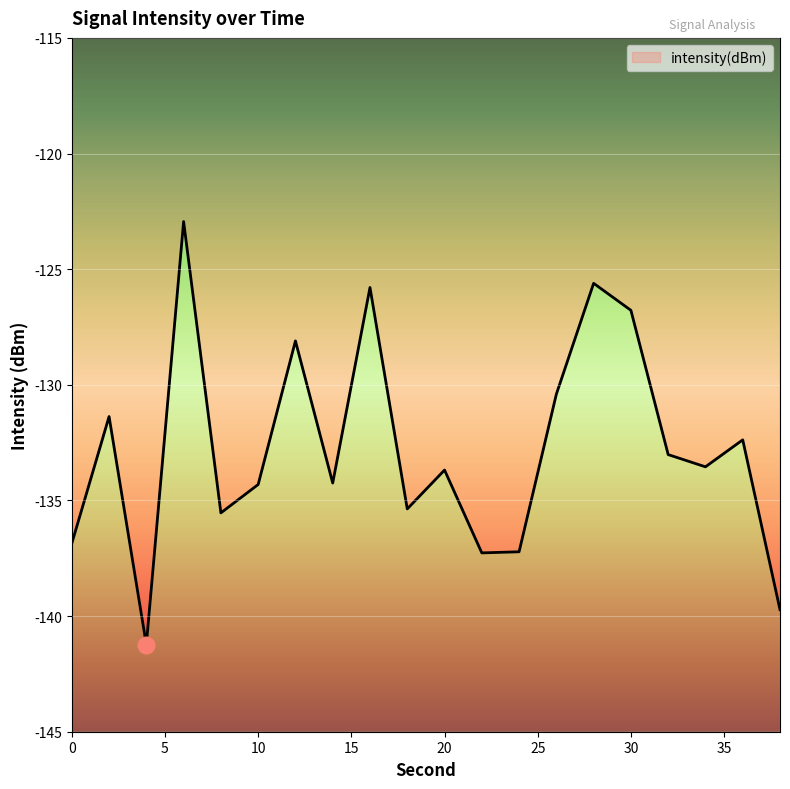

Is it true that the value at 36 is -223.8?

False